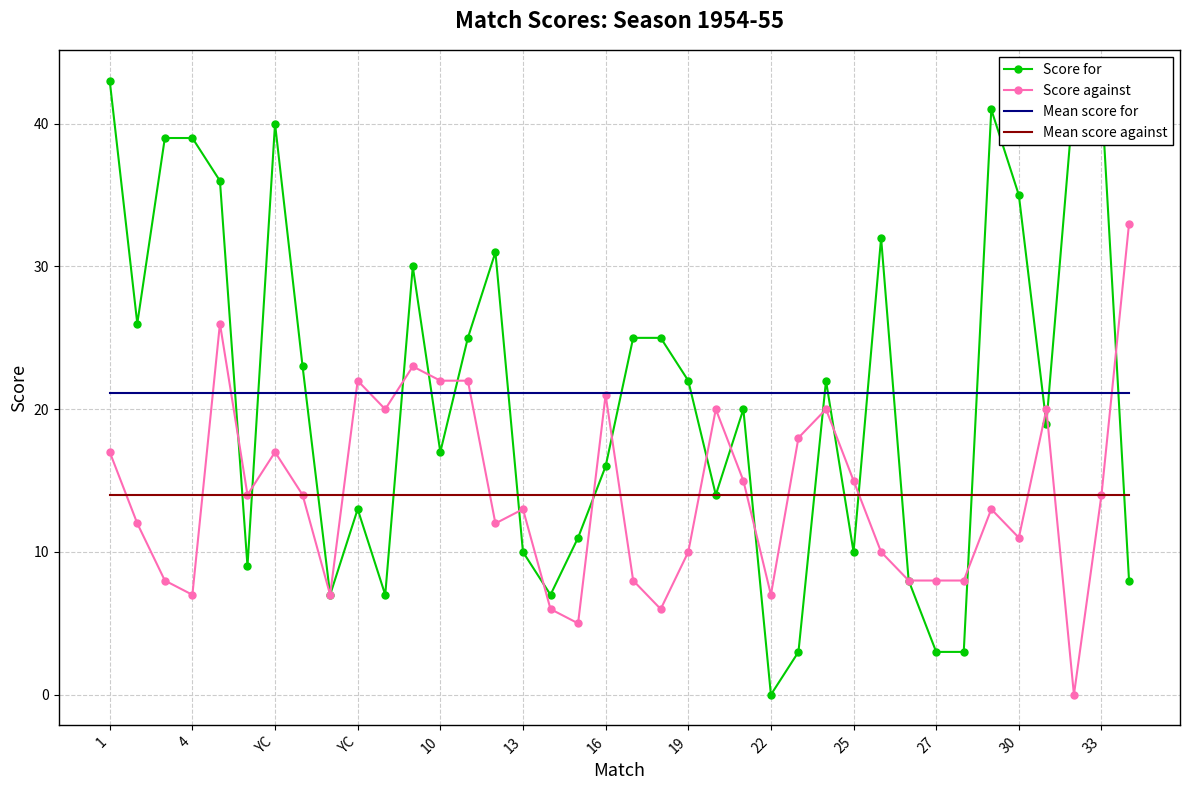

Reading left to right, what are all the values shown in this chart?

Score for: 43.0	26.0	39.0	39.0	36.0	9.0	40.0	23.0	7.0	13.0	7.0	30.0	17.0	25.0	31.0	10.0	7.0	11.0	16.0	25.0	25.0	22.0	14.0	20.0	0.0	3.0	22.0	10.0	32.0	8.0	3.0	3.0	41.0	35.0	19.0	42.0	42.0	8.0
Score against: 17.0	12.0	8.0	7.0	26.0	14.0	17.0	14.0	7.0	22.0	20.0	23.0	22.0	22.0	12.0	13.0	6.0	5.0	21.0	8.0	6.0	10.0	20.0	15.0	7.0	18.0	20.0	15.0	10.0	8.0	8.0	8.0	13.0	11.0	20.0	0.0	14.0	33.0
Mean score for: 21.1	21.1	21.1	21.1	21.1	21.1	21.1	21.1	21.1	21.1	21.1	21.1	21.1	21.1	21.1	21.1	21.1	21.1	21.1	21.1	21.1	21.1	21.1	21.1	21.1	21.1	21.1	21.1	21.1	21.1	21.1	21.1	21.1	21.1	21.1	21.1	21.1	21.1
Mean score against: 14.0	14.0	14.0	14.0	14.0	14.0	14.0	14.0	14.0	14.0	14.0	14.0	14.0	14.0	14.0	14.0	14.0	14.0	14.0	14.0	14.0	14.0	14.0	14.0	14.0	14.0	14.0	14.0	14.0	14.0	14.0	14.0	14.0	14.0	14.0	14.0	14.0	14.0